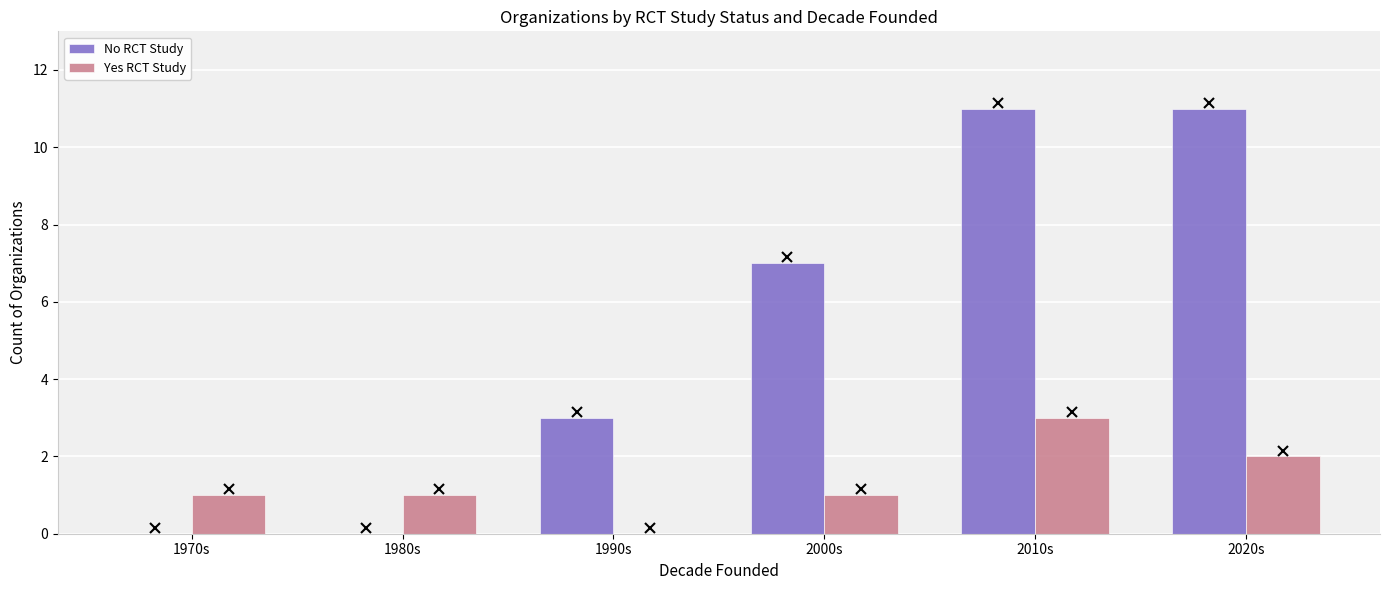

What is the maximum value for No RCT Study?

11